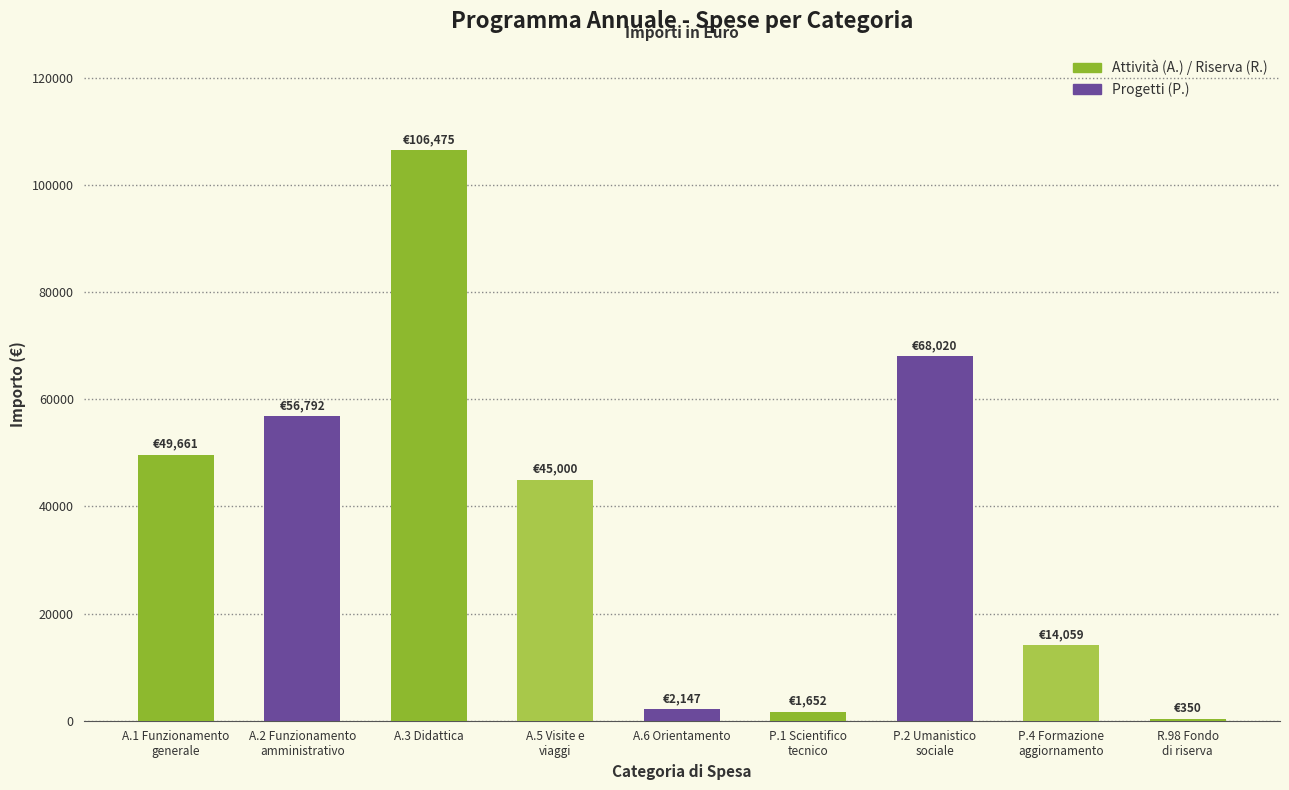

What is the maximum value shown in the chart?

106475.3